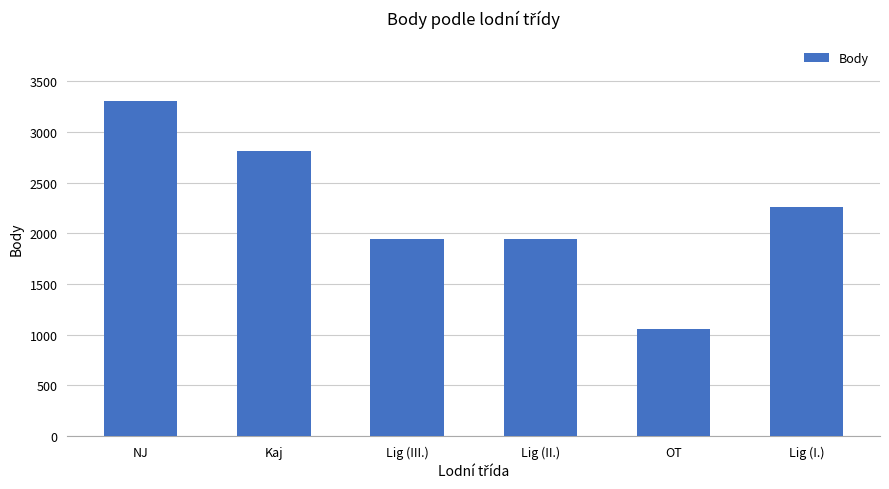

Which category has the highest value across all series?

NJ